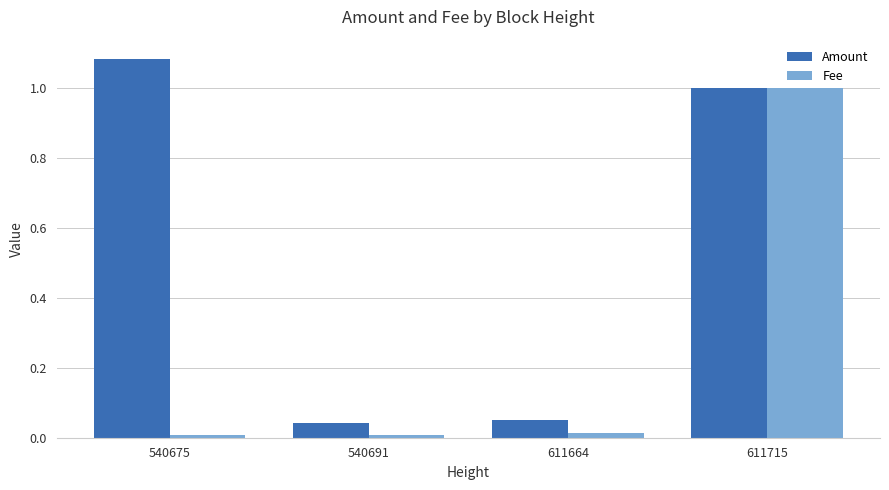

List the series in order of their overall mean, highest first.

Amount, Fee